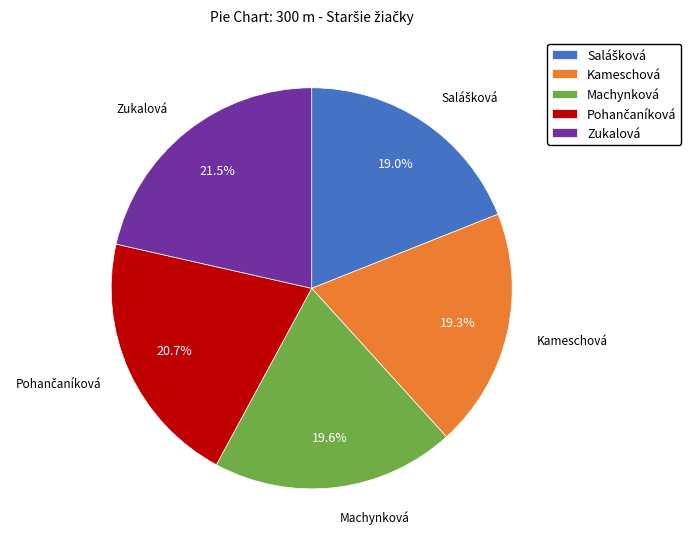

Does Kameschová account for over 50% of the chart?

No